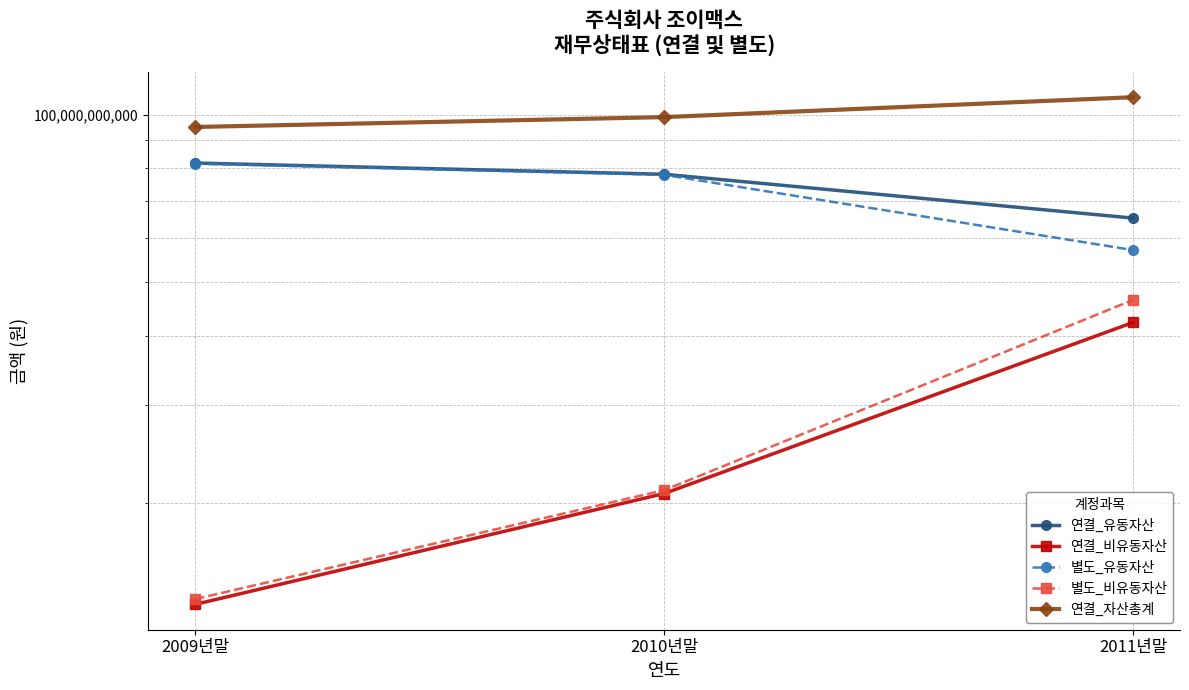

At which label is 별도_비유동자산 closest to 29946399729?

2010년말